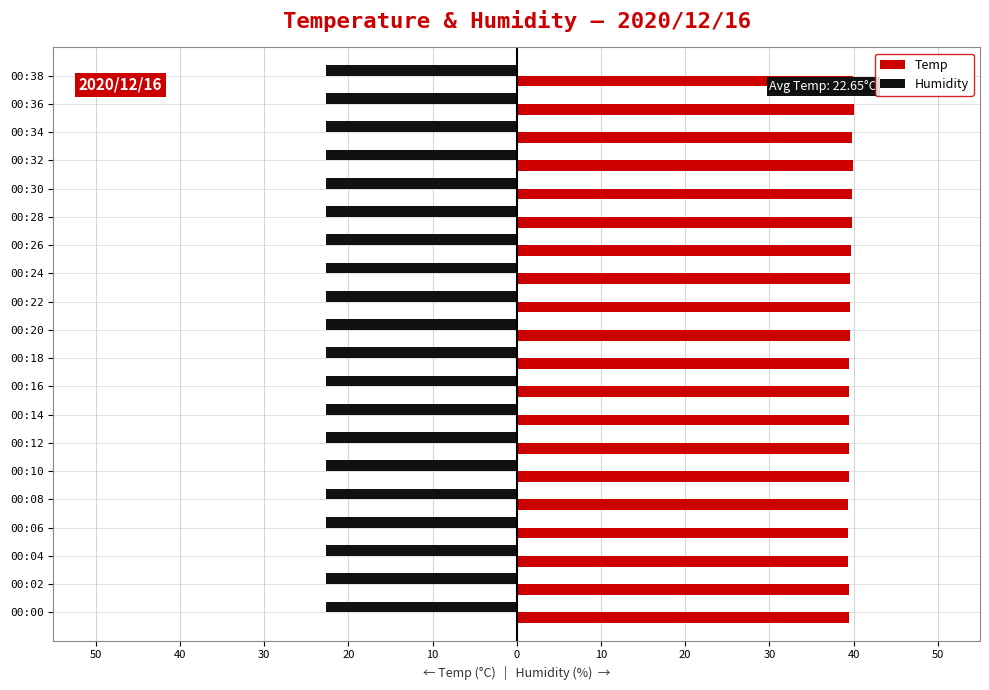

What is the sum of all Humidity values?

791.8